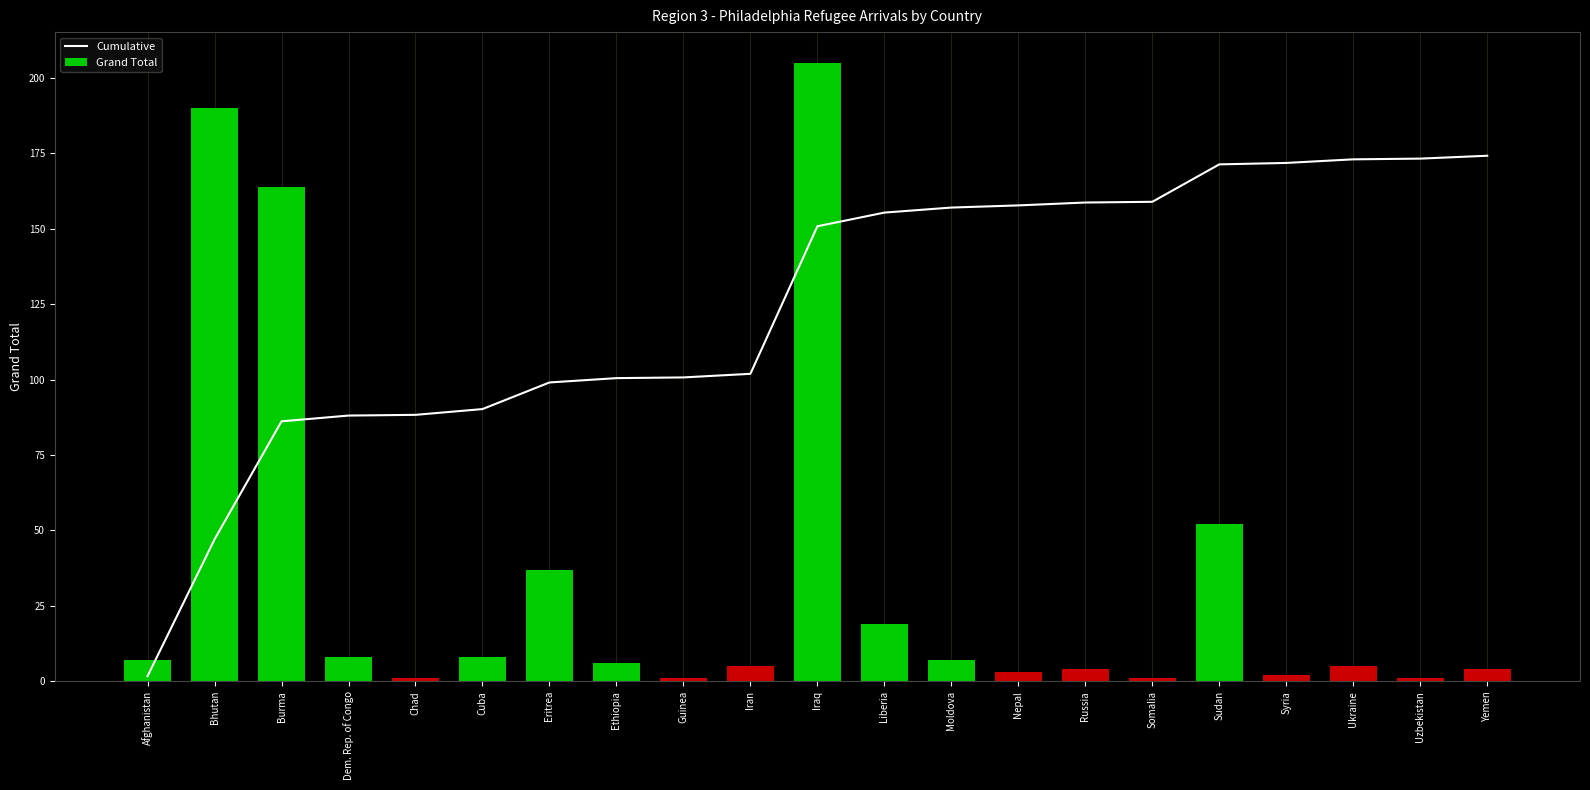

List the series in order of their overall mean, highest first.

Cumulative, Grand Total